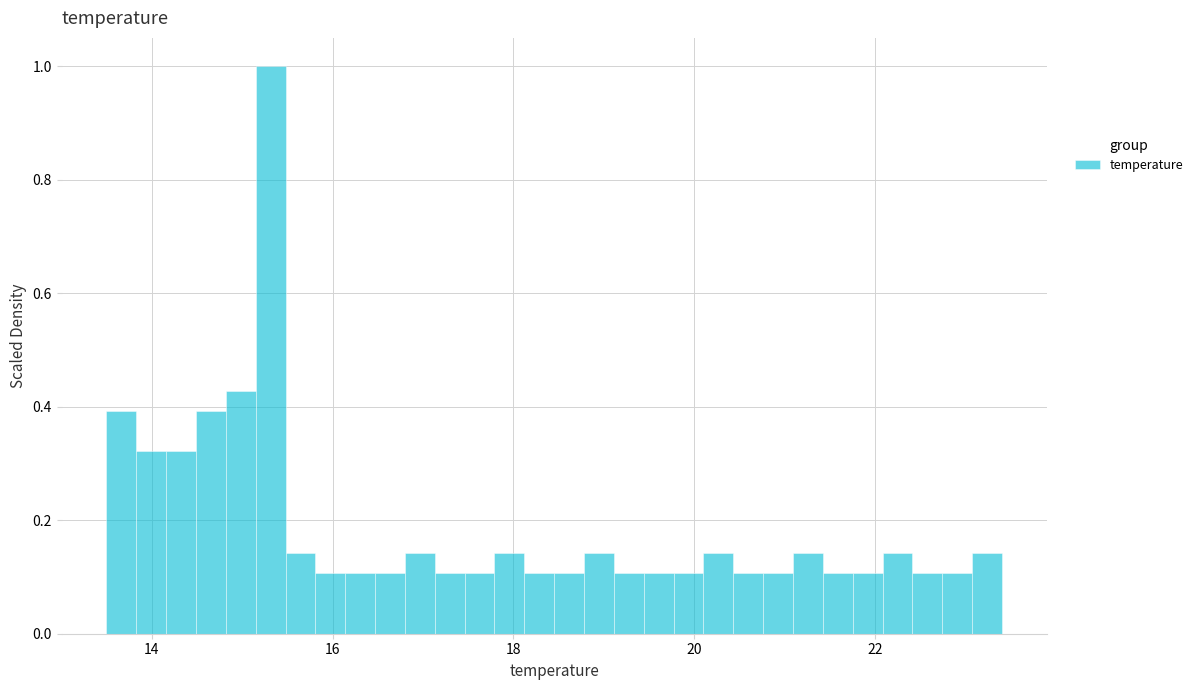

Around what value on the x-axis is the tallest bar? Give the approximate position of its centre, as read against the axis.

15.4